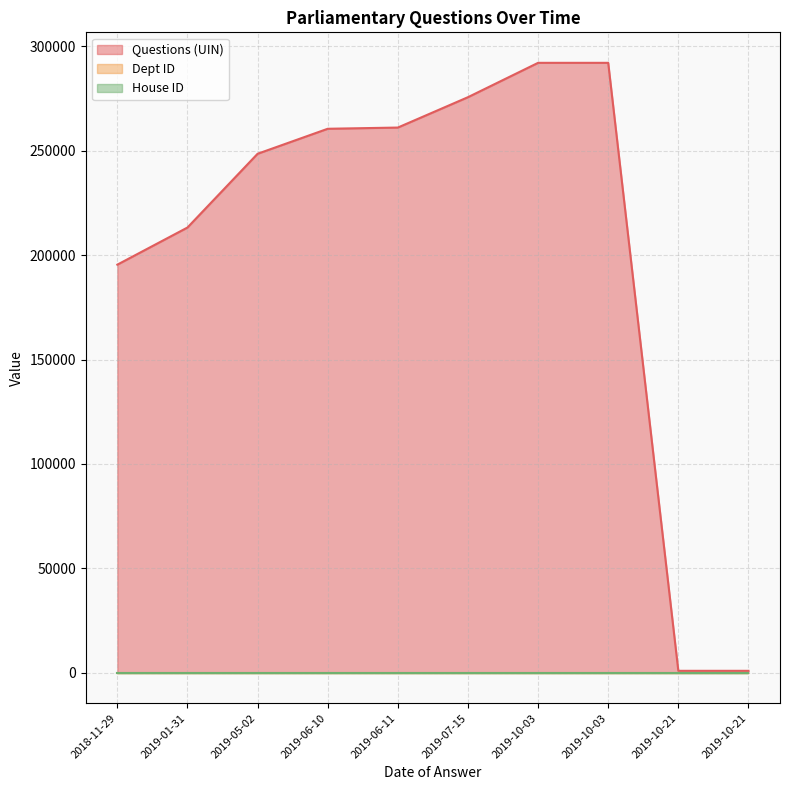

Reading left to right, list all the values displayed in this chart.

Questions (UIN): 2018-11-29=195492	2019-01-31=213274	2019-05-02=248604	2019-06-10=260578	2019-06-11=261159	2019-07-15=275709	2019-10-03=292163	2019-10-03=292165	2019-10-21=931	2019-10-21=933
Dept ID: 2018-11-29=10	2019-01-31=10	2019-05-02=10	2019-06-10=10	2019-06-11=10	2019-07-15=10	2019-10-03=10	2019-10-03=10	2019-10-21=10	2019-10-21=10
House ID: 2018-11-29=1	2019-01-31=1	2019-05-02=1	2019-06-10=1	2019-06-11=1	2019-07-15=1	2019-10-03=1	2019-10-03=1	2019-10-21=1	2019-10-21=1